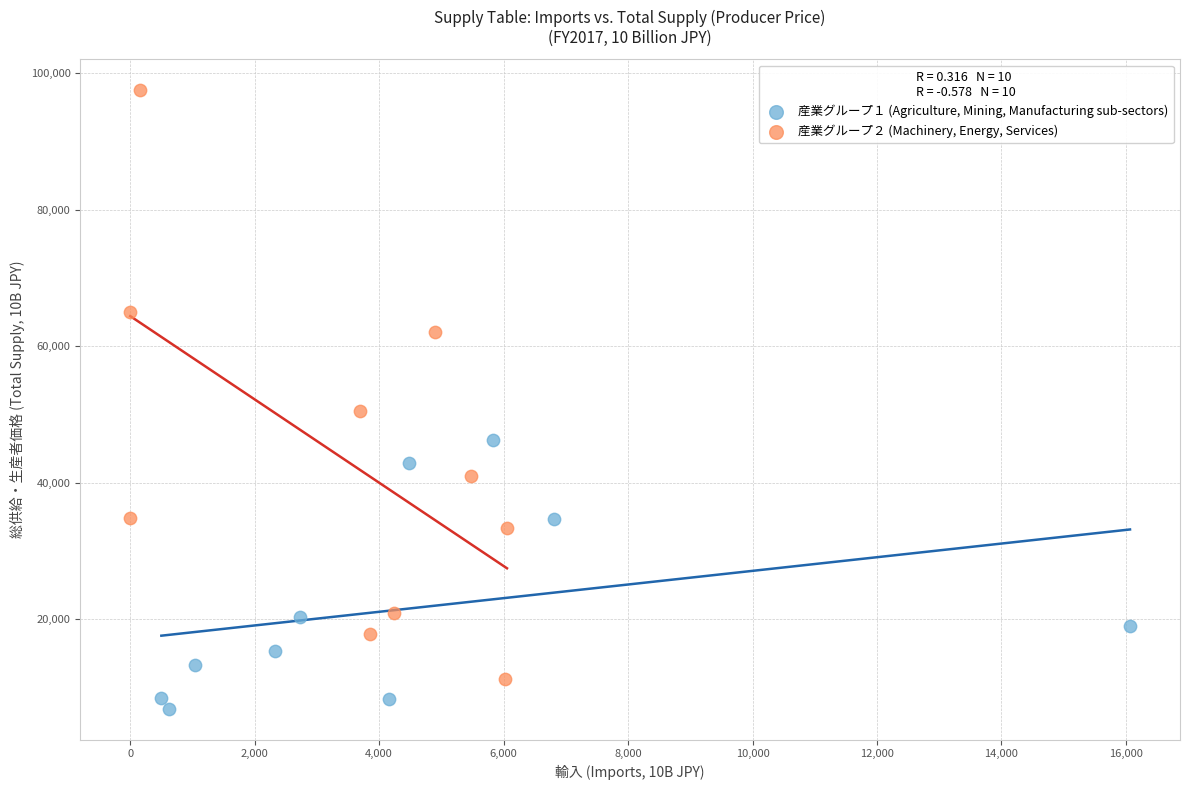

Which series contains the highest Y value?

産業グループ２ (Machinery, Energy, Services)